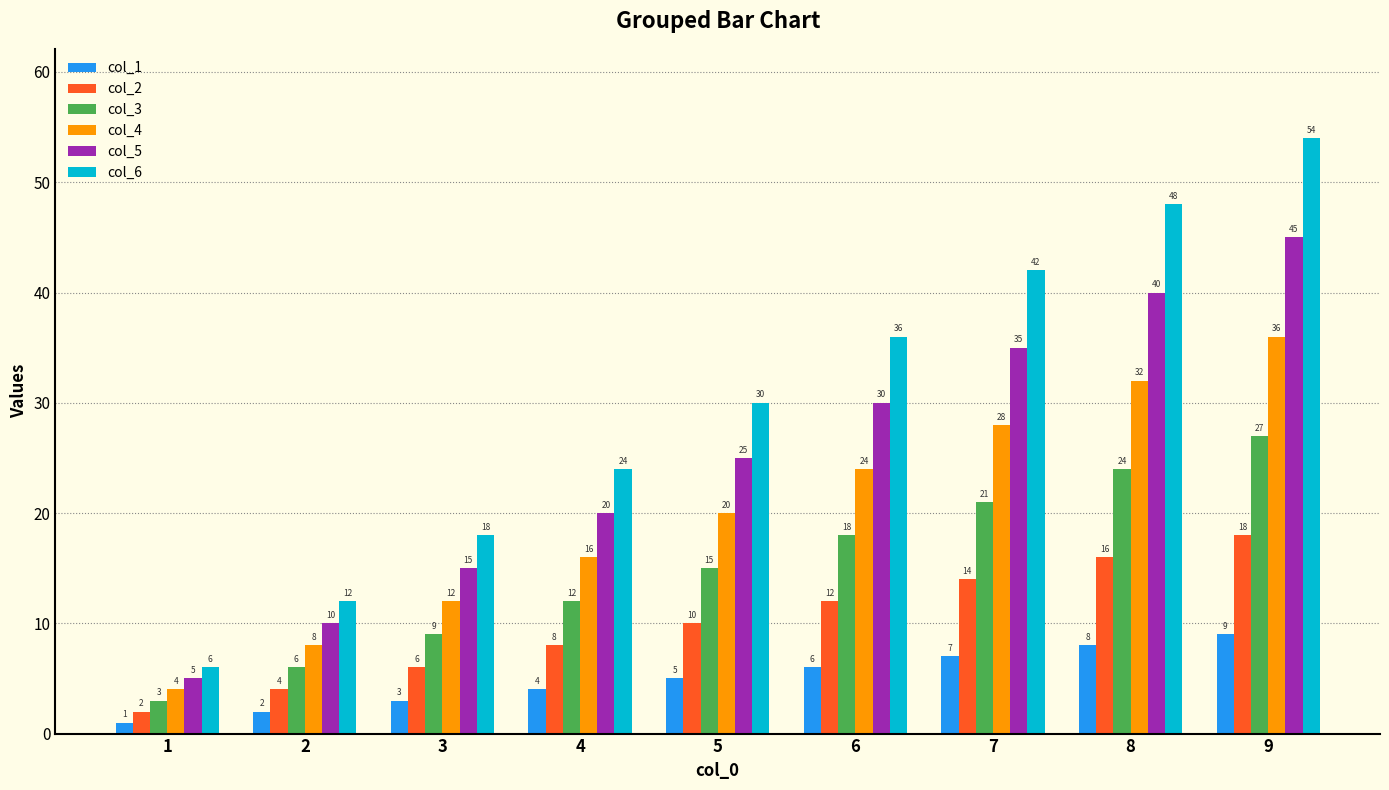

The col_1 series shows 5 at 5. True or false?

True